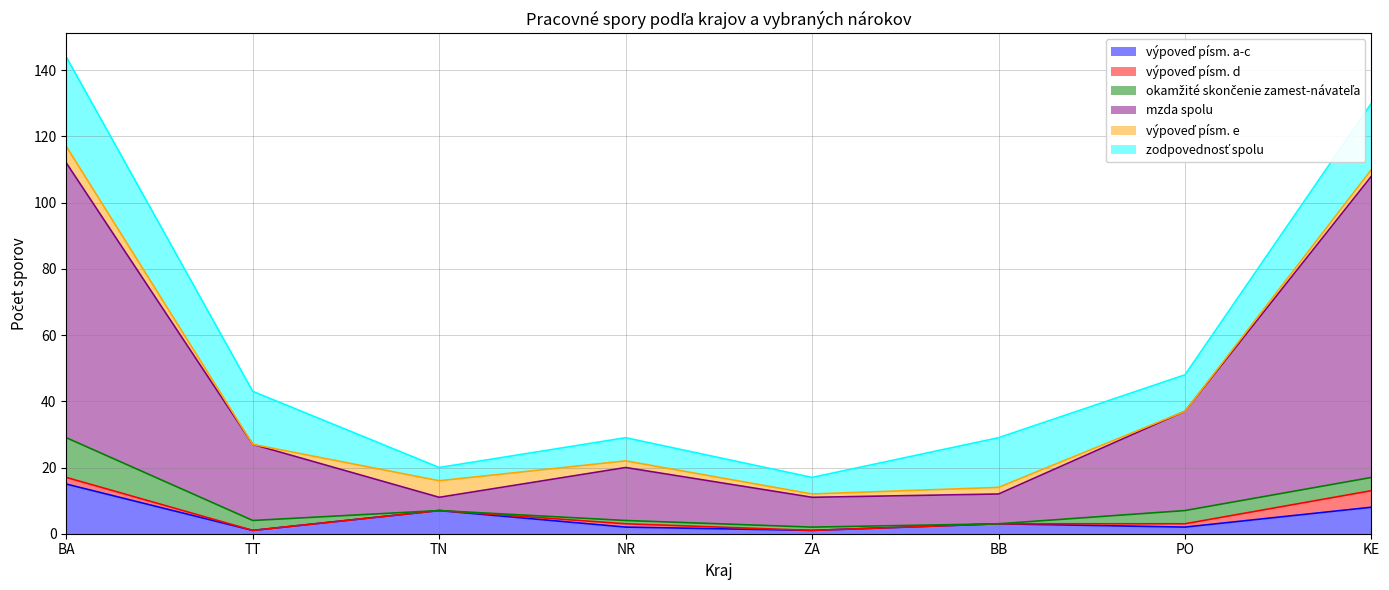

Is it true that mzda spolu equals 6 at ZA?

False